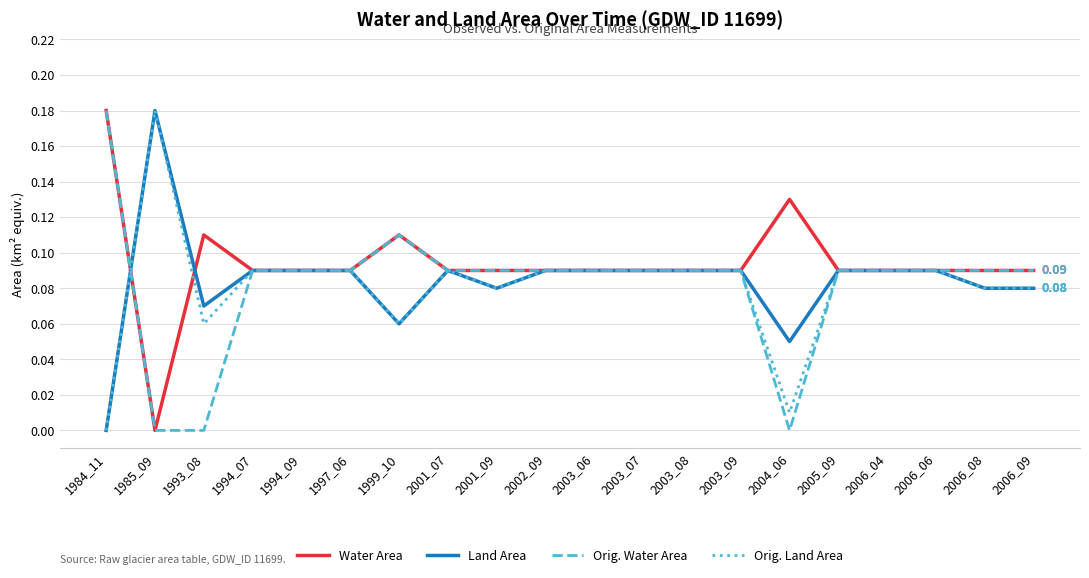

Where is the first local minimum for Water Area?

1985_09